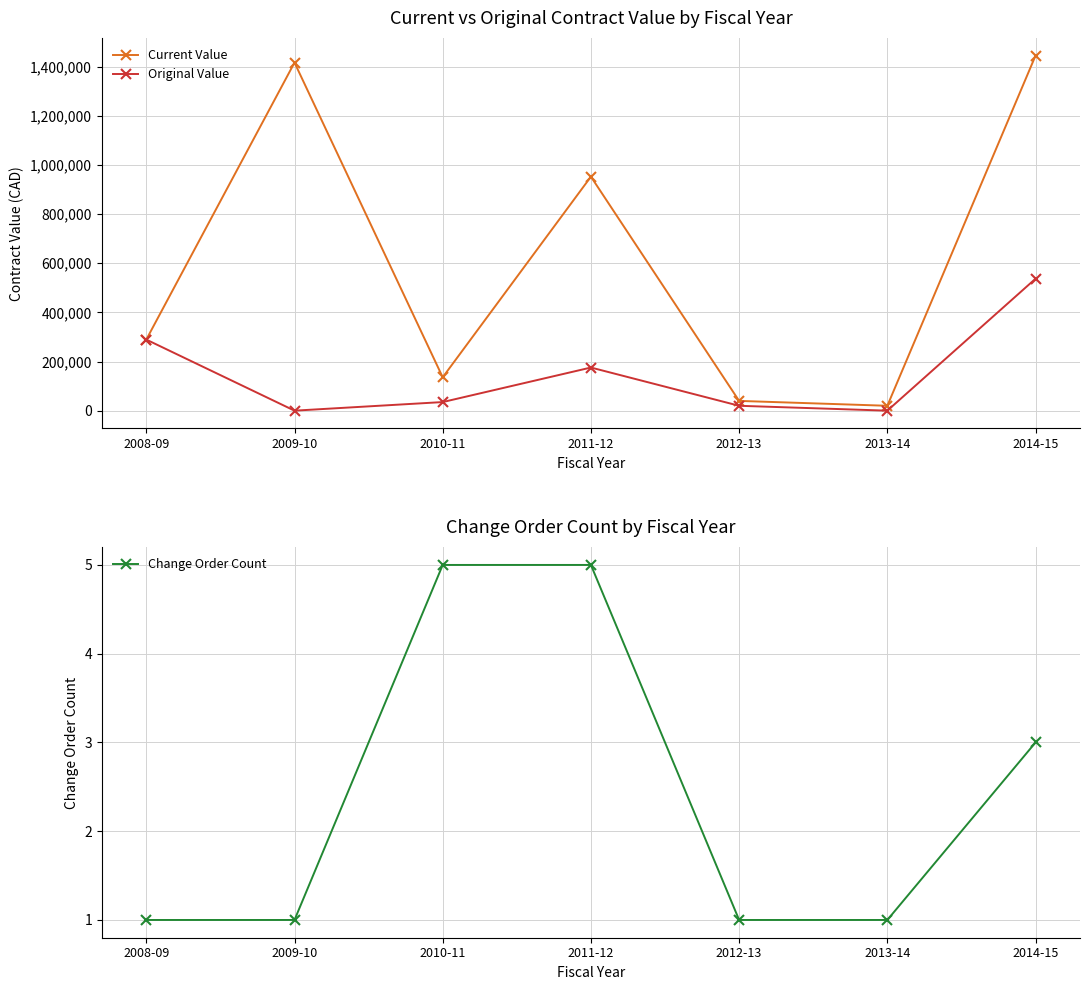

Rank the categories by Original Value value from lowest to highest.

2009-10, 2013-14, 2012-13, 2010-11, 2011-12, 2008-09, 2014-15